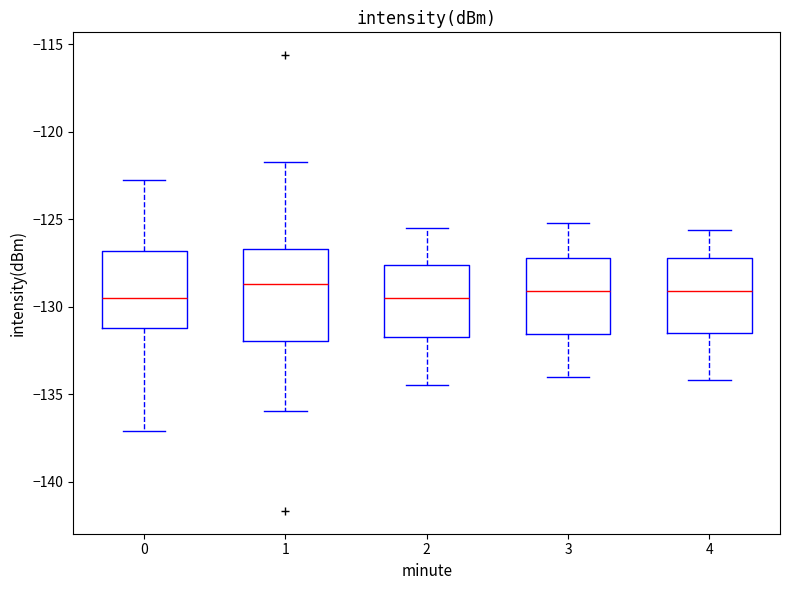

Reading left to right, read every box against the y-axis: the position of its median line, the range the box covers, and the ends of its whiskers. The values are not printed on the chart, so give them approximately, as read against the axis.

0: median -129.5, box -131.0 to -127.0, whiskers -137.0 to -123.0
1: median -128.5, box -132.0 to -126.5, whiskers -136.0 to -121.5
2: median -129.5, box -131.5 to -127.5, whiskers -134.5 to -125.5
3: median -129.0, box -131.5 to -127.0, whiskers -134.0 to -125.0
4: median -129.0, box -131.5 to -127.0, whiskers -134.0 to -125.5